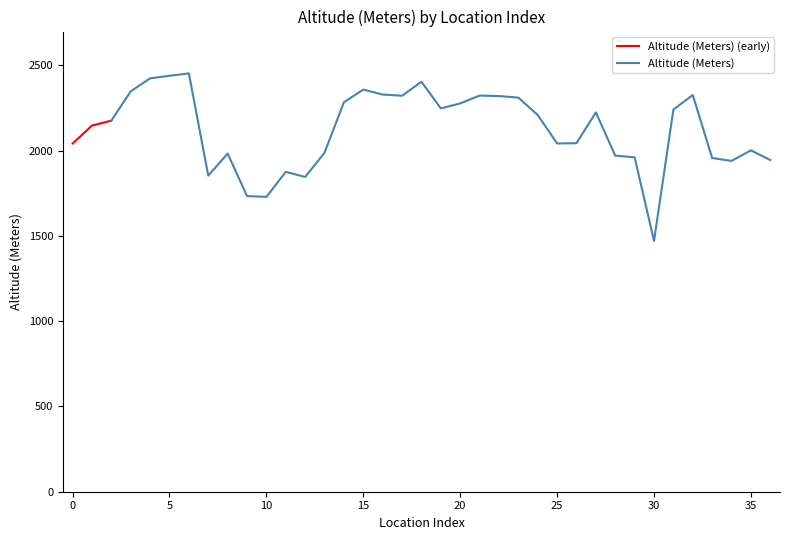

The value at Kooshdakhaa E2 is 921. True or false?

False